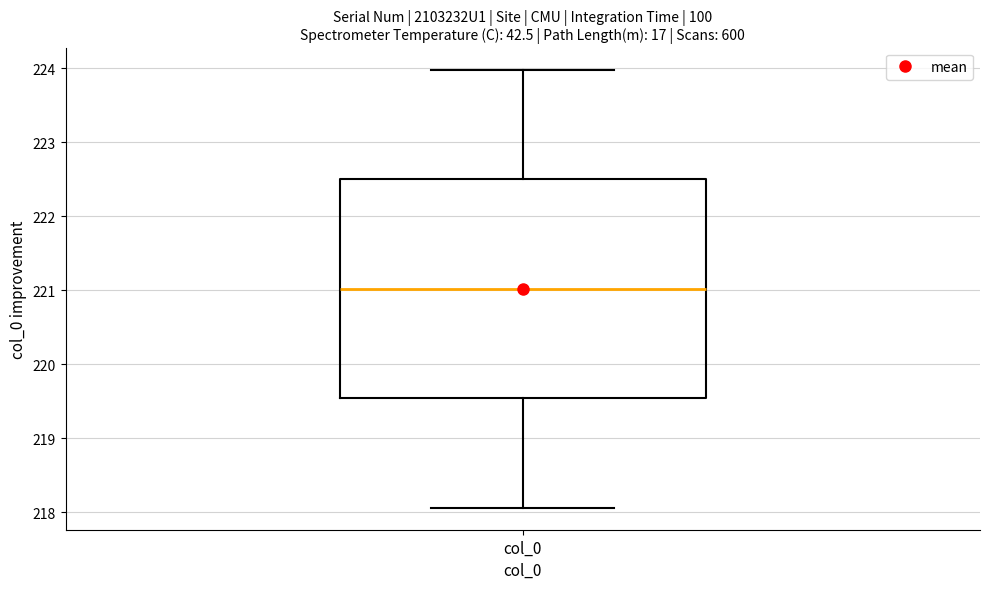

Where is the lower edge of the box for col_0 on the y-axis? The values are not printed on the chart, so give them approximately, as read against the axis.

219.5